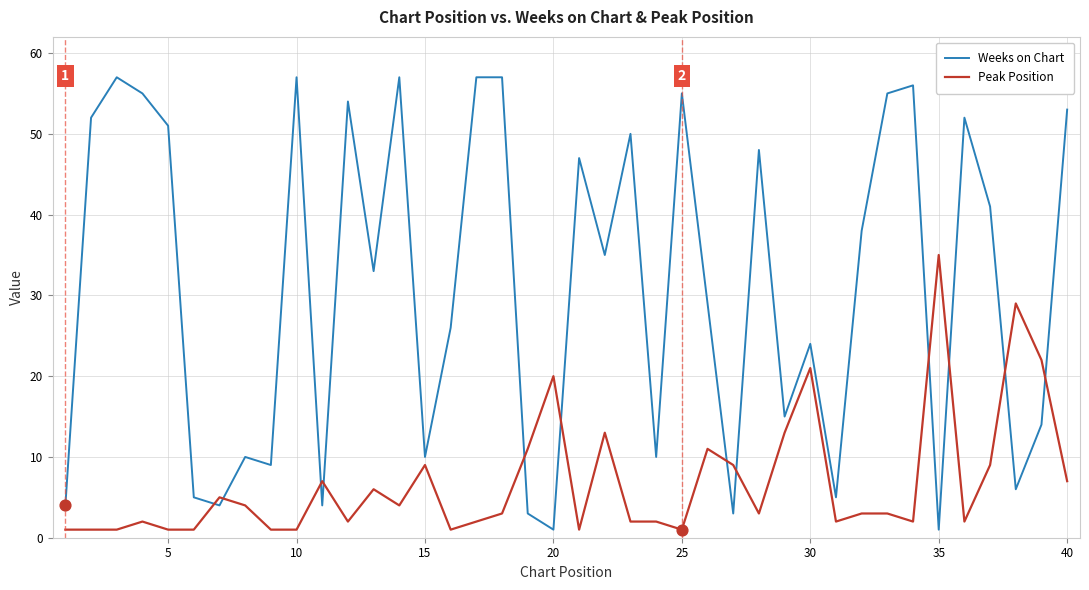

Which series has the widest spread of values?

Weeks on Chart